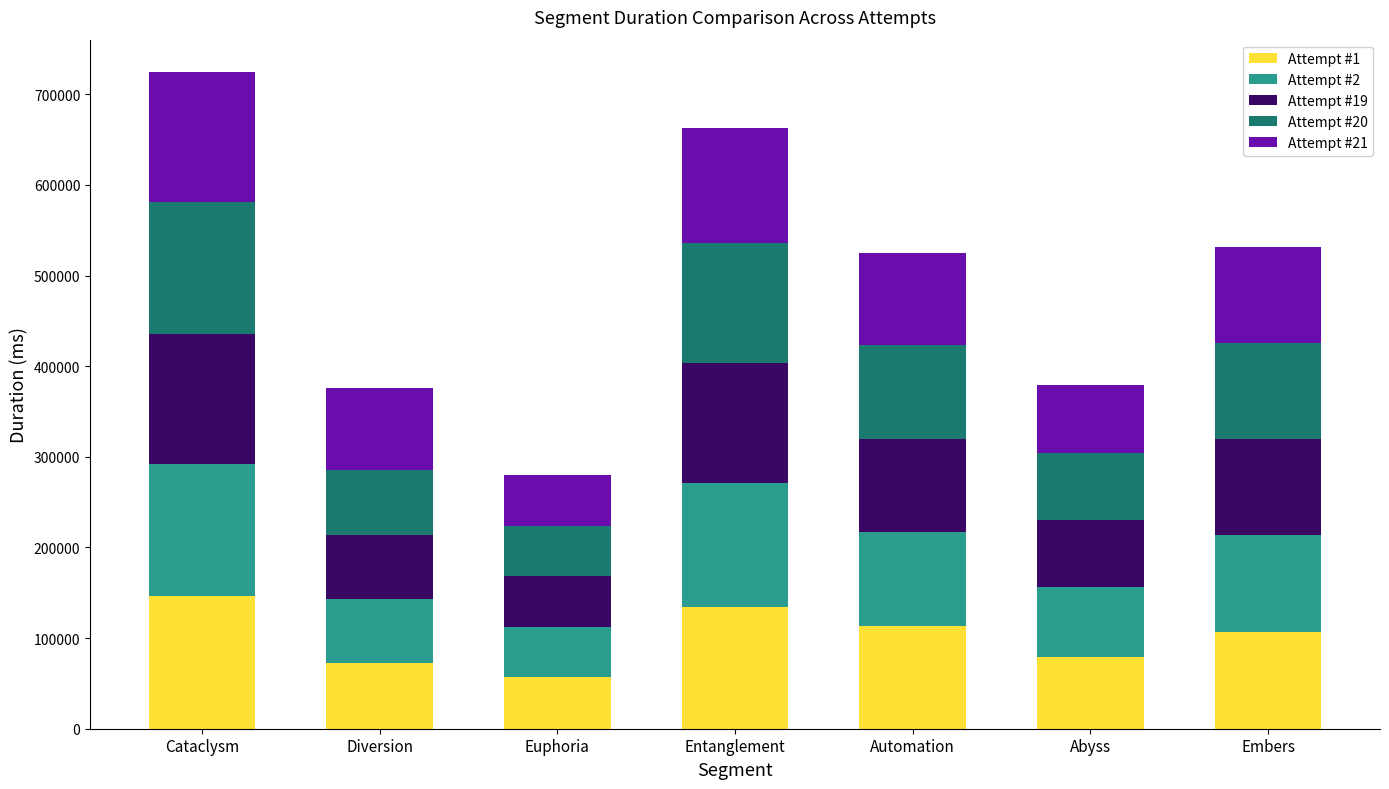

What is the total value across all series at Embers?

531327